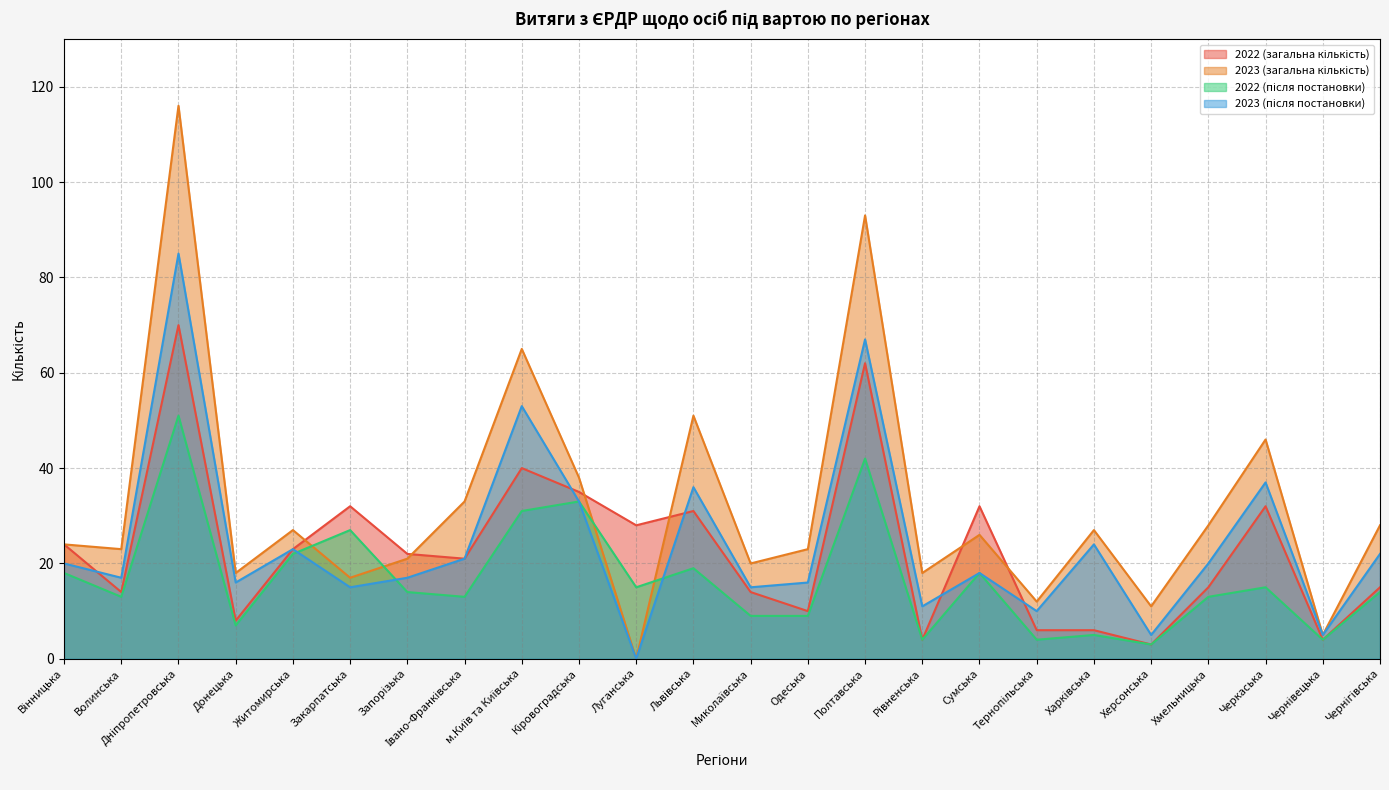

True or false: 2023 (після постановки) has more than 1 interior local peaks.

True